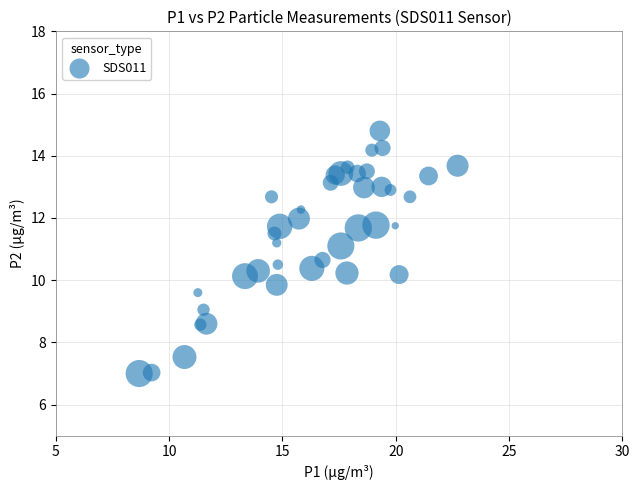

What is the range of X values (max minus min)?

14.1